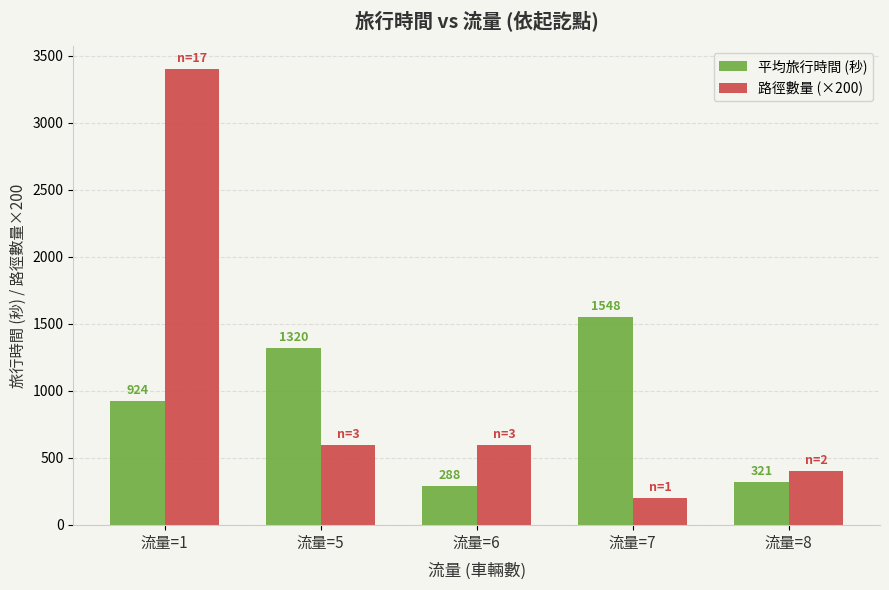

Between 流量=6 and 流量=8, which series saw the biggest shift?

路徑數量 (×200)